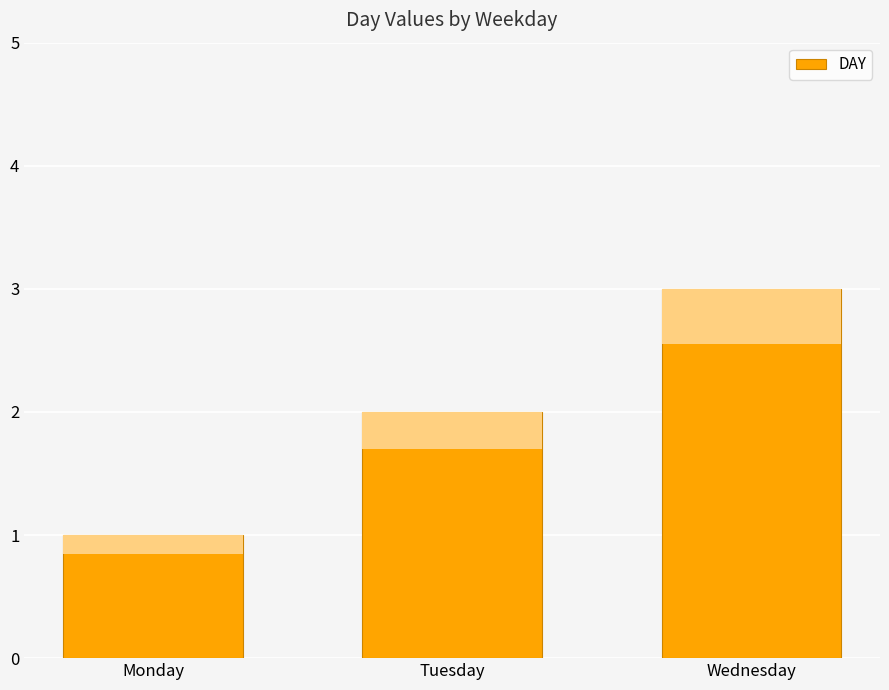

What is the change in value from Monday to Tuesday?

+1